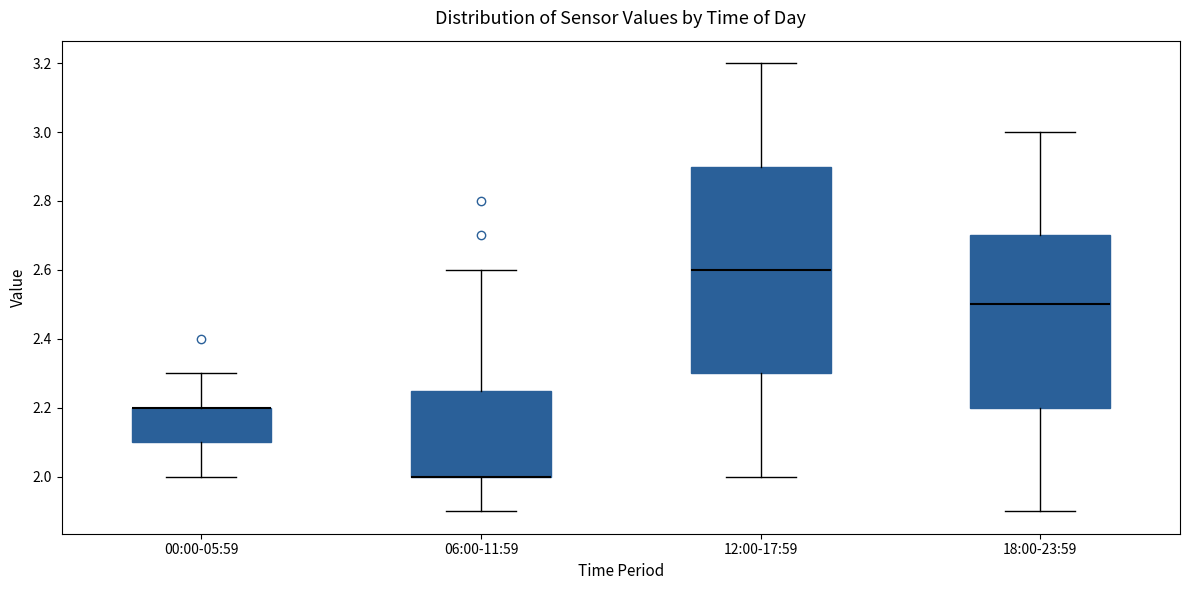

Where is the upper edge of the box for 18:00-23:59 on the y-axis? The values are not printed on the chart, so give them approximately, as read against the axis.

2.70